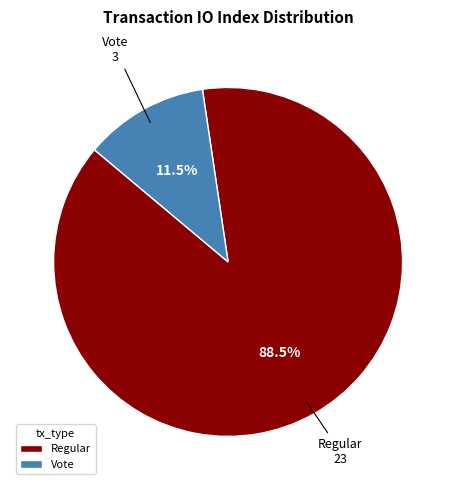

Which category accounts for the majority?

Regular